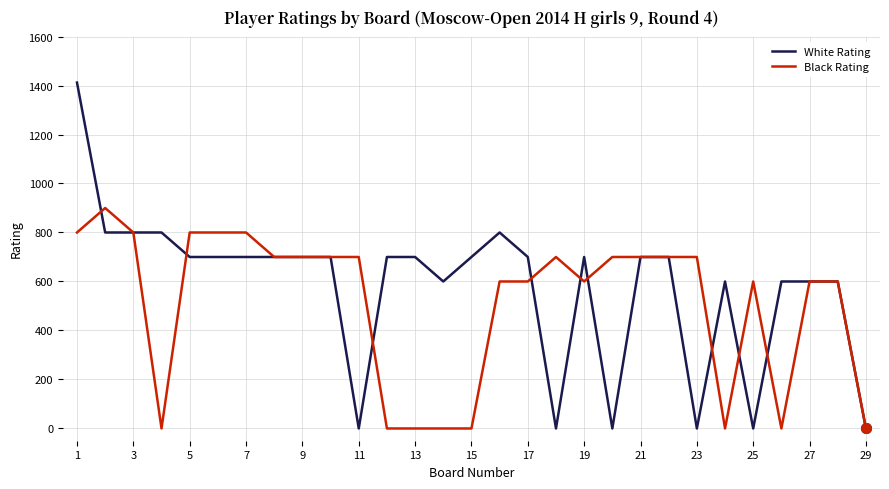

True or false: Black Rating has more than 1 interior local peaks.

True